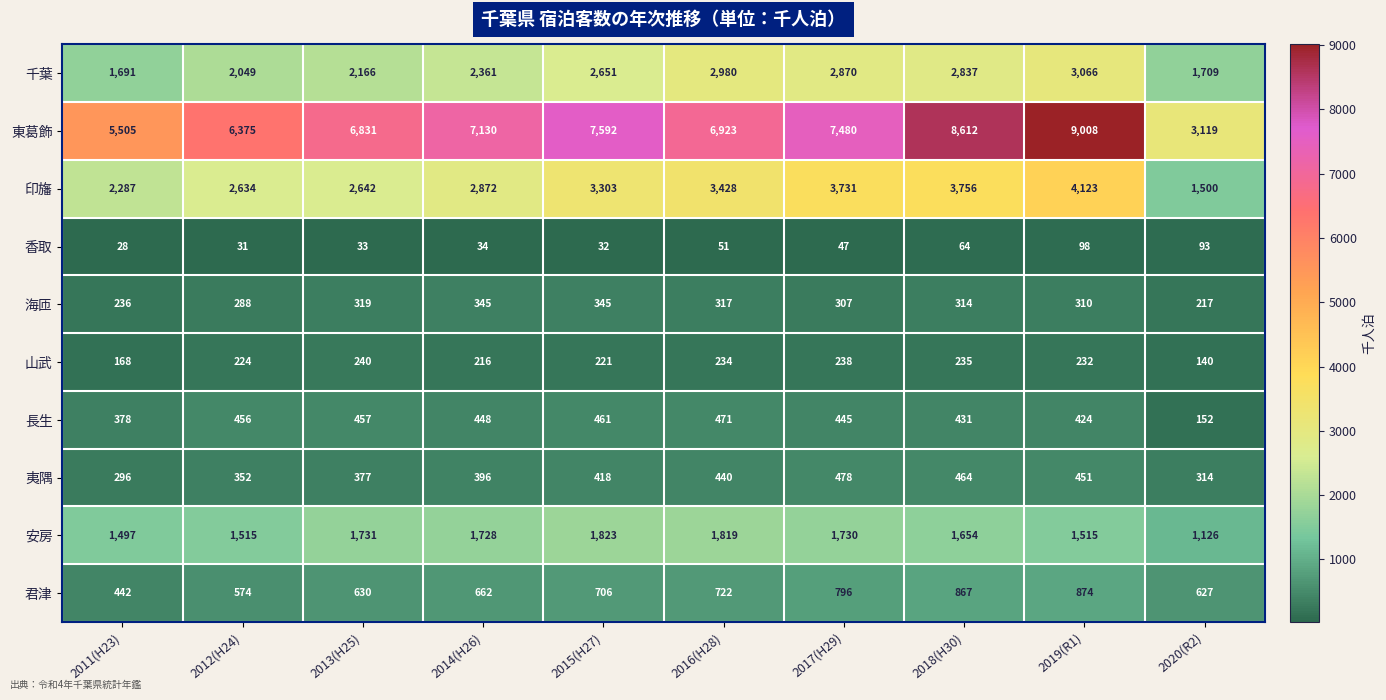

What is the spread (max minus min) of values at 2011(H23)?

5477